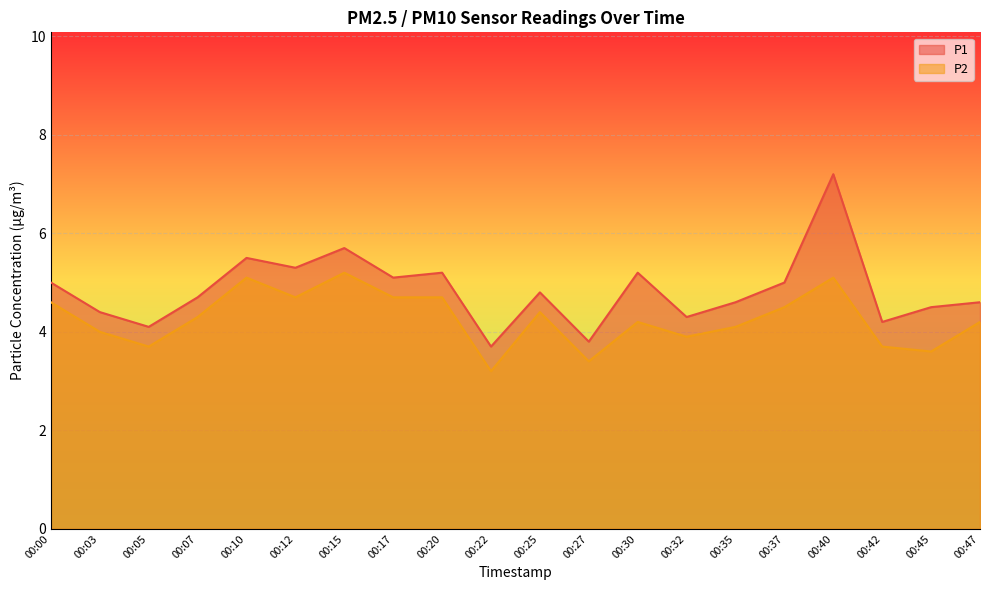

At which category is the sum across all series the highest?

00:40